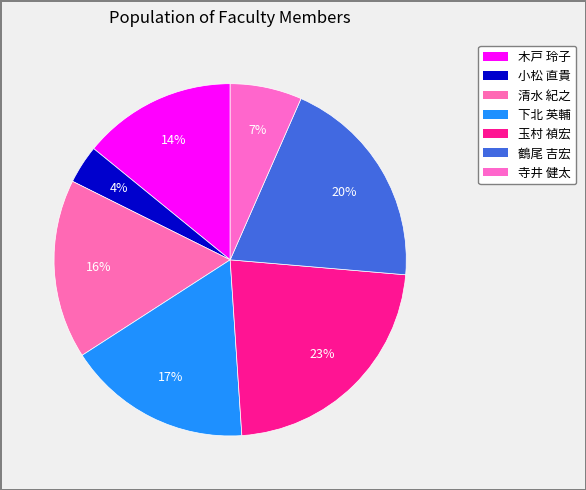

Rank the categories by value from lowest to highest.

小松 直貴, 寺井 健太, 木戸 玲子, 清水 紀之, 下北 英輔, 鶴尾 吉宏, 玉村 禎宏